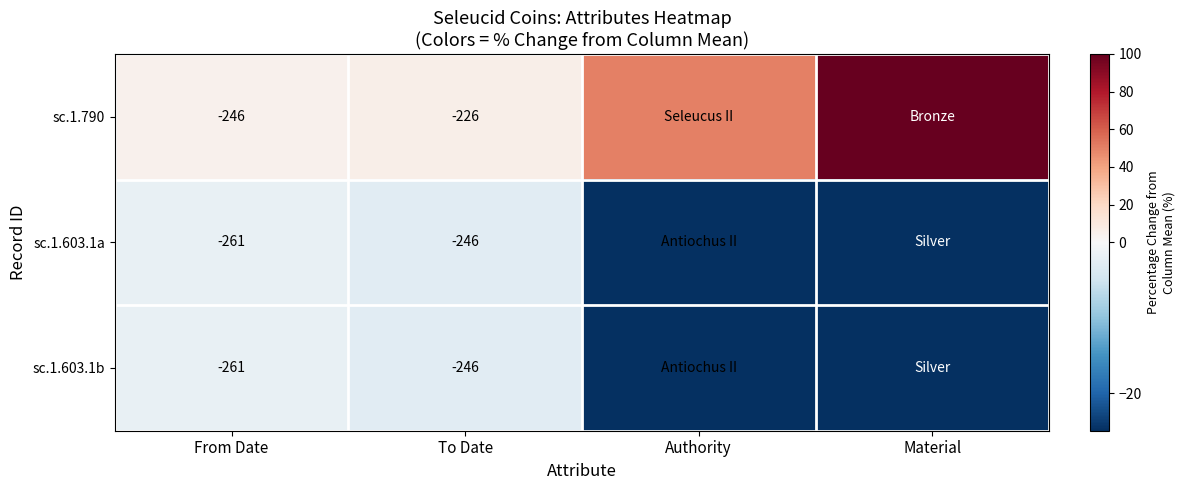

What is the spread (max minus min) of values at To Date?

20.0